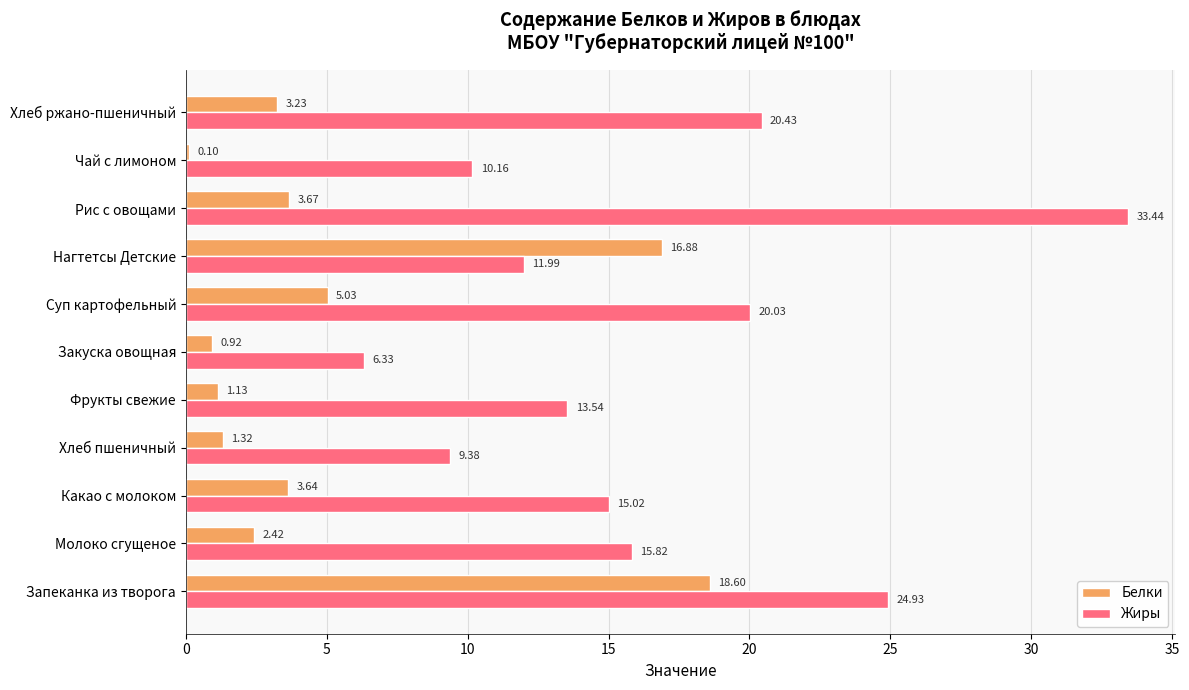

Which label corresponds to the largest value in the chart?

Рис с овощами